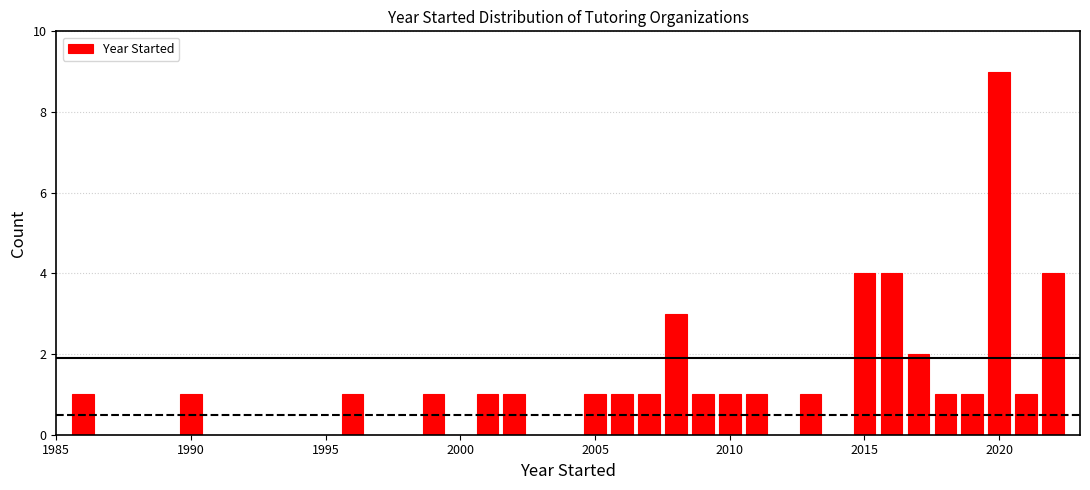

Read against the x-axis, roughly where is the centre of the tallest bar?

2020.0